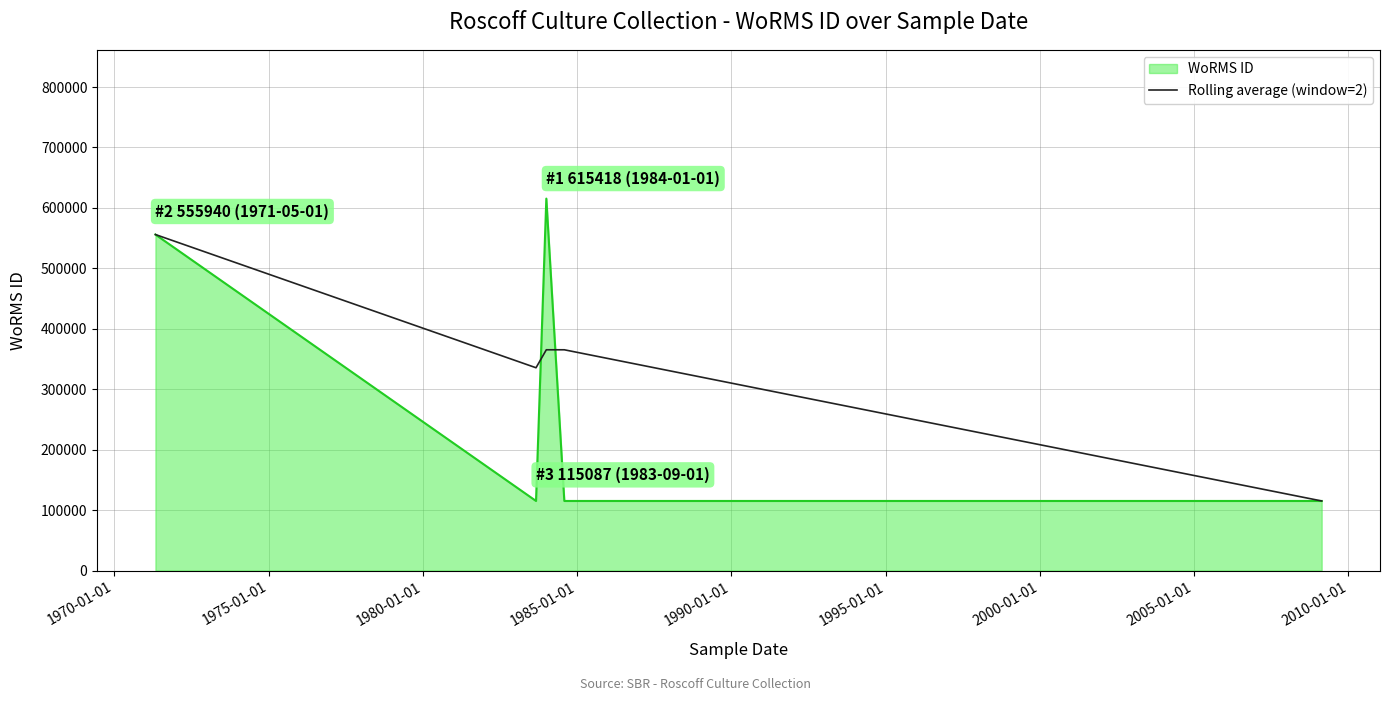

What is the highest value of the Rolling average (window=2) series?

555940.0